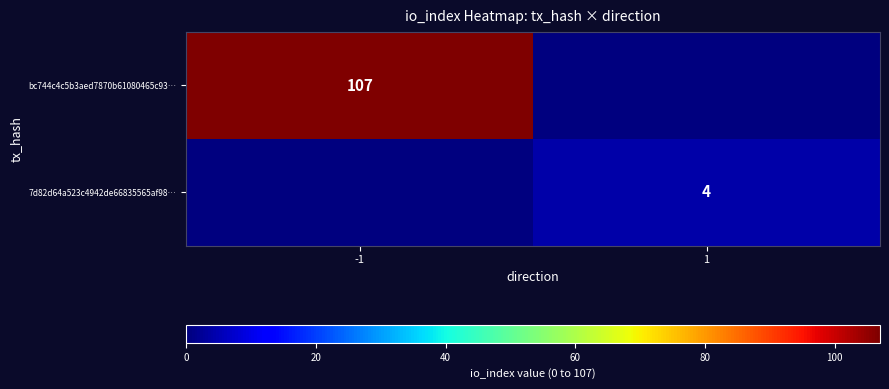

How many series are shown in this chart?

2